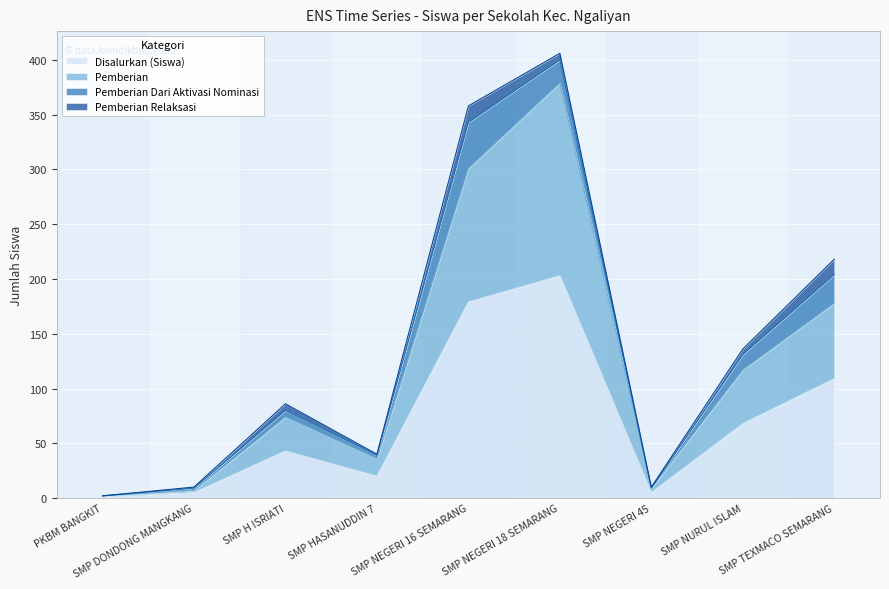

What is the maximum value for Disalurkan (Siswa)?

203